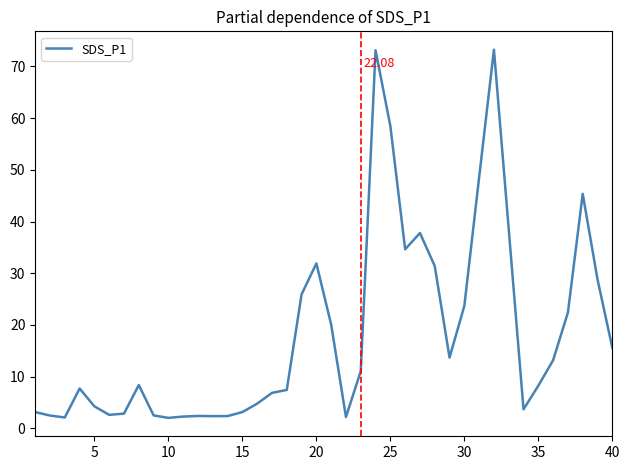

What is the difference between the second highest and second lowest values?

71.0